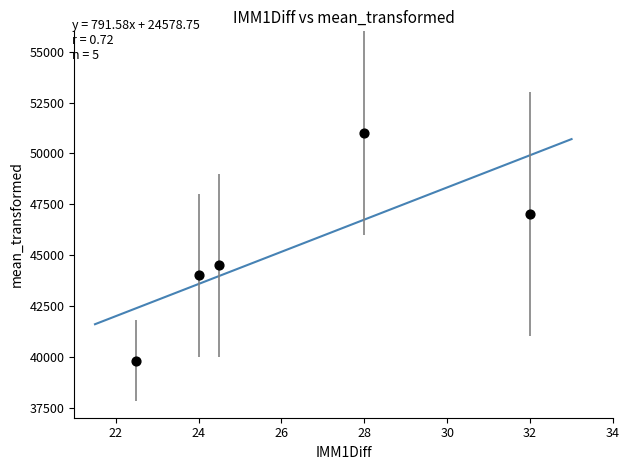

What is the range of Y values (max minus min)?

11200